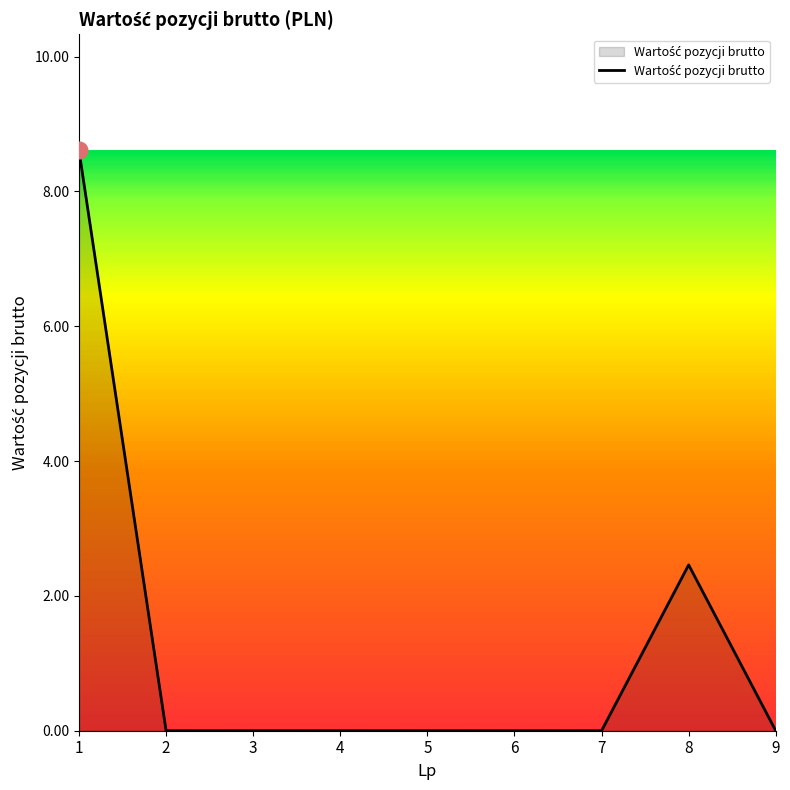

Between 2 and 8, which is larger?

8